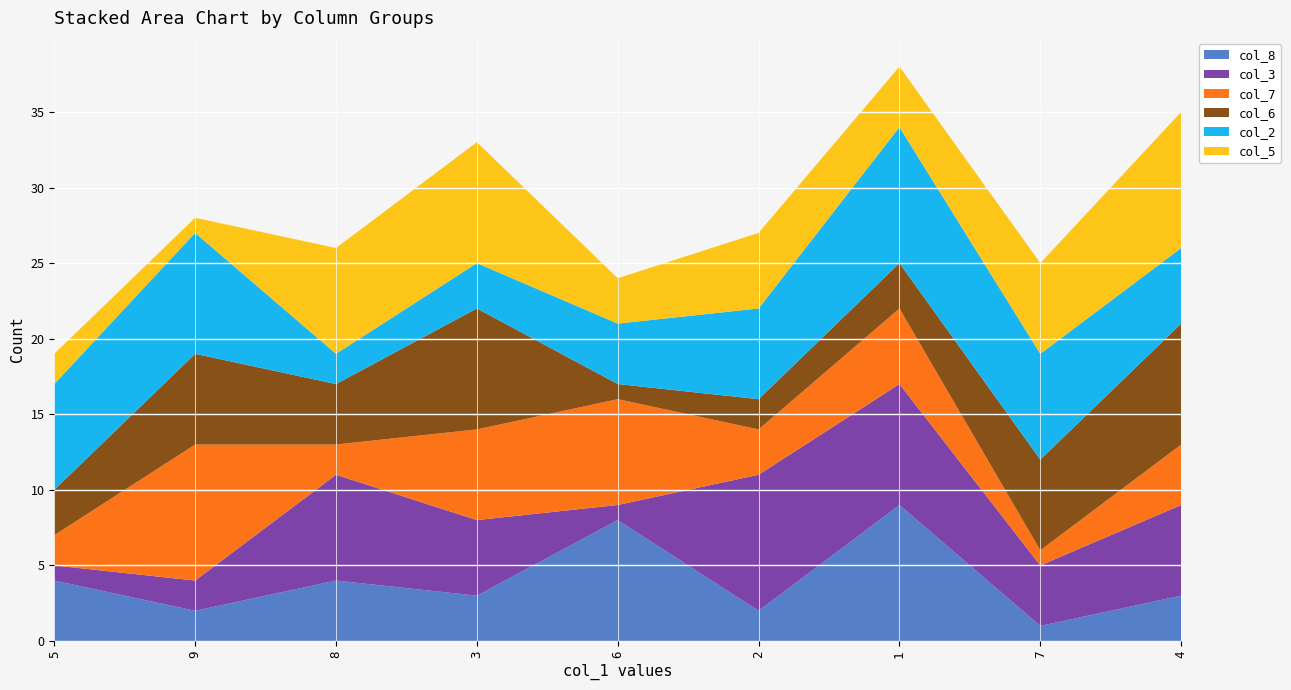

Reading left to right, what are all the values shown in this chart?

col_8: 4	2	4	3	8	2	9	1	3
col_3: 1	2	7	5	1	9	8	4	6
col_7: 2	9	2	6	7	3	5	1	4
col_6: 3	6	4	8	1	2	3	6	8
col_2: 7	8	2	3	4	6	9	7	5
col_5: 2	1	7	8	3	5	4	6	9